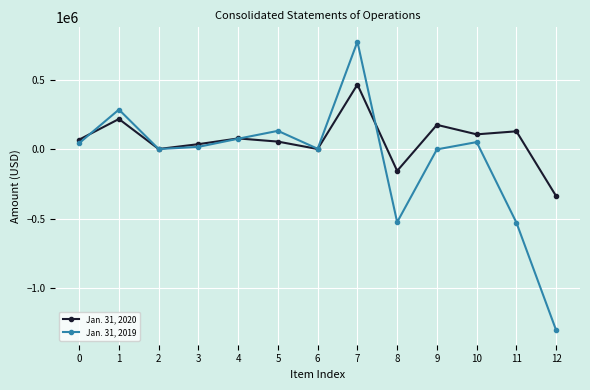

At which category does the chart reach its minimum across all series?

12